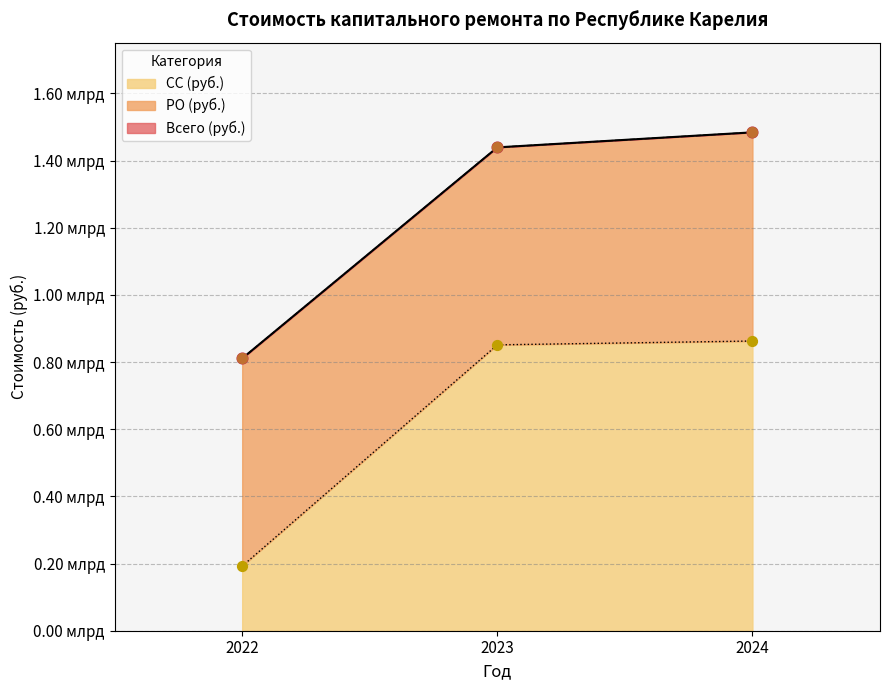

Is the value of СС (руб.) at 2022 greater than the value of Всего (руб.) at 2023?

No